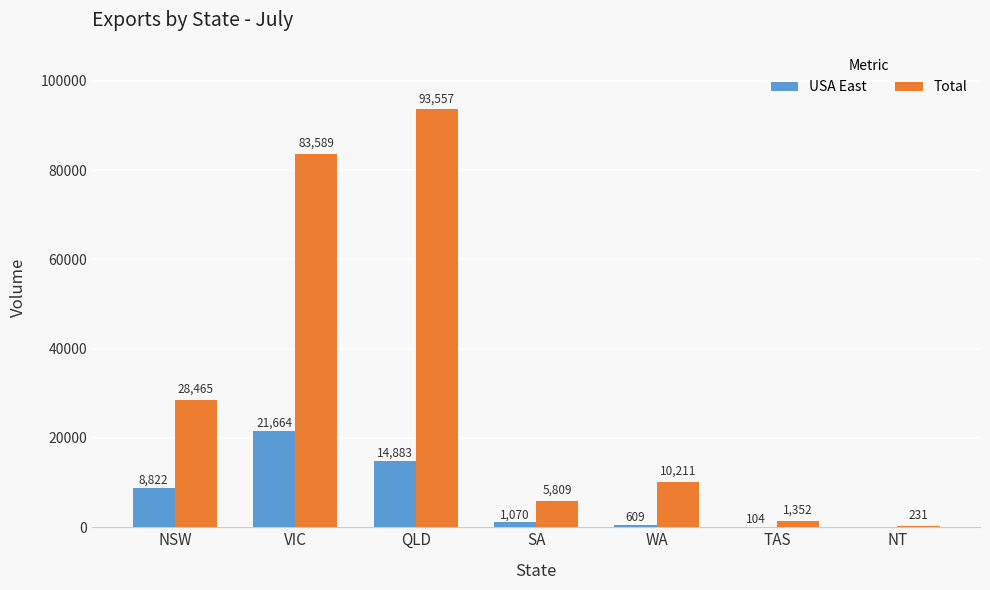

What is the sum of all USA East values?

47152